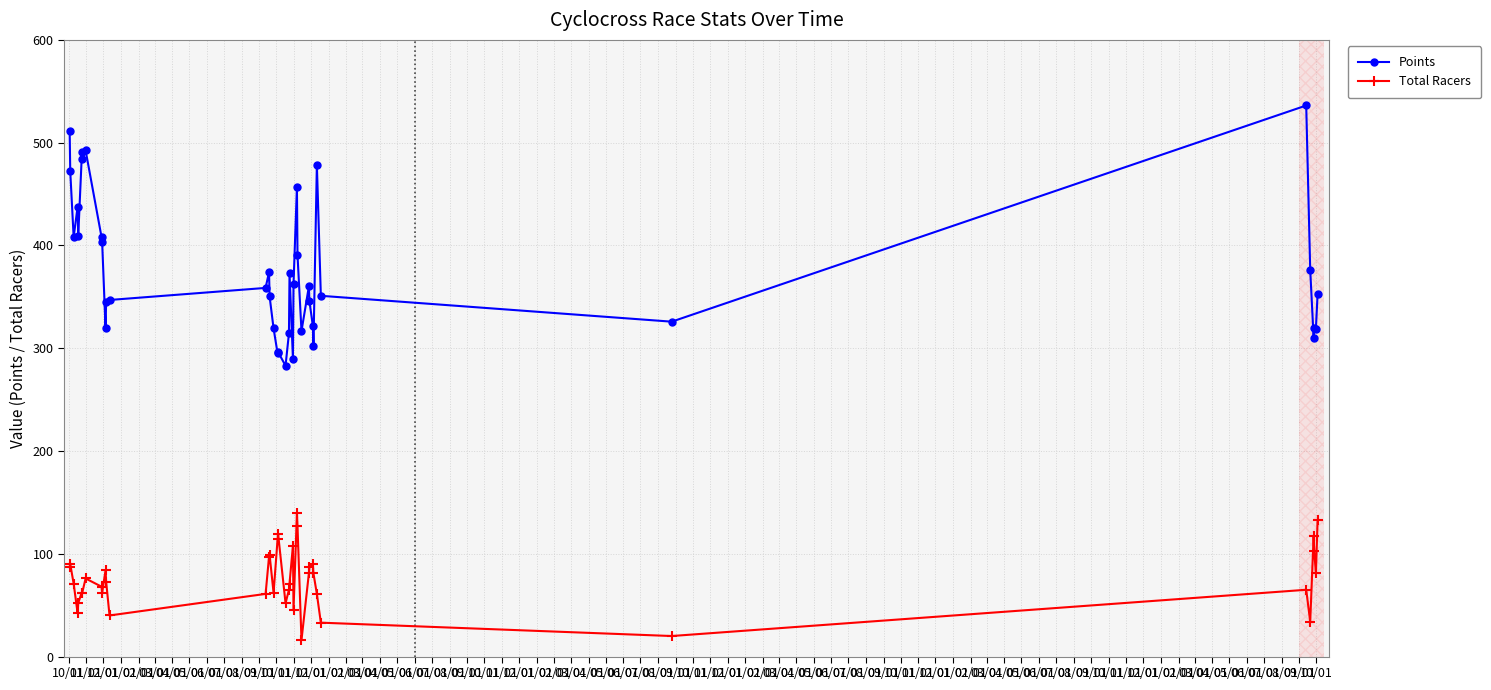

True or false: Total Racers and Points intersect in this chart.

False